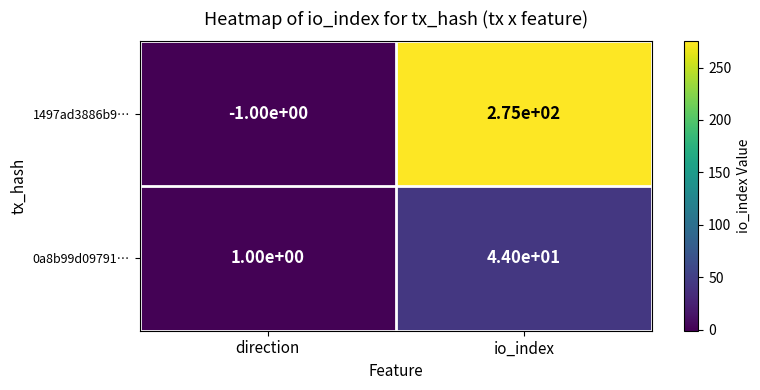

Reading right to left, list all the values displayed in this chart.

1497ad3886b9…: 275	-1
0a8b99d09791…: 44	1